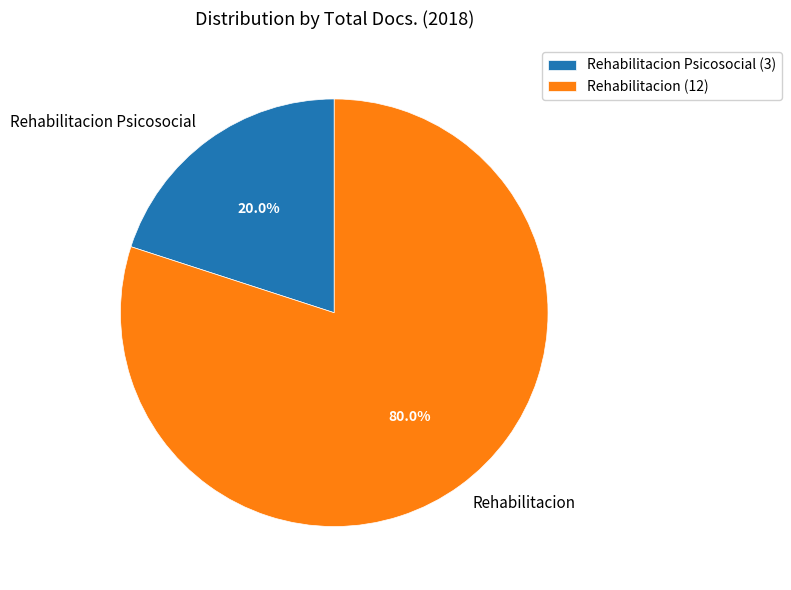

Between Rehabilitacion and Rehabilitacion Psicosocial, which is larger?

Rehabilitacion